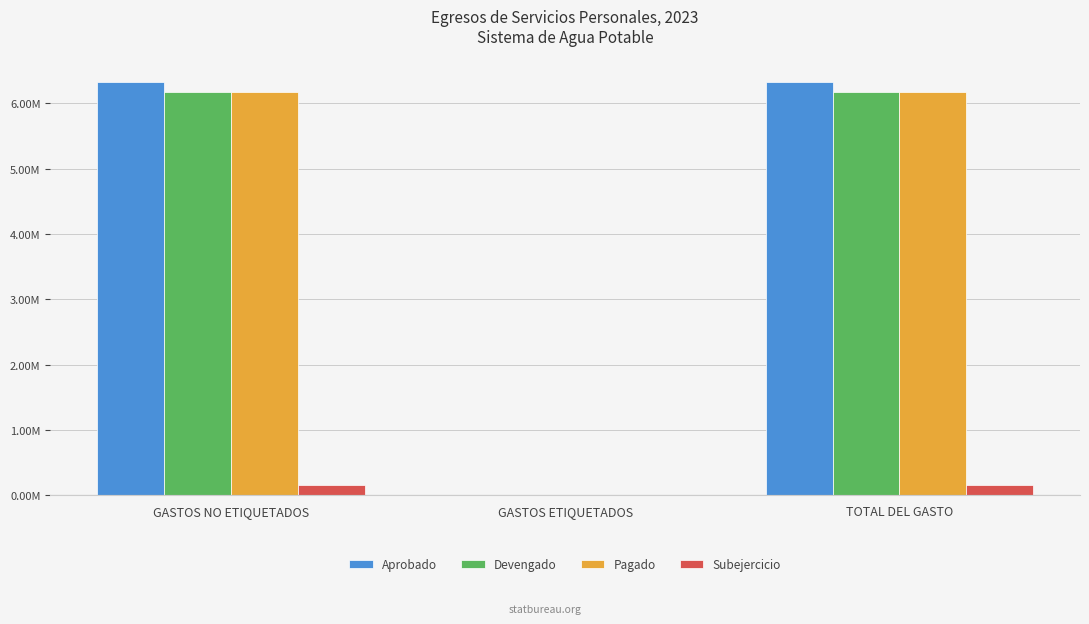

Which series has the largest total across all categories?

Aprobado